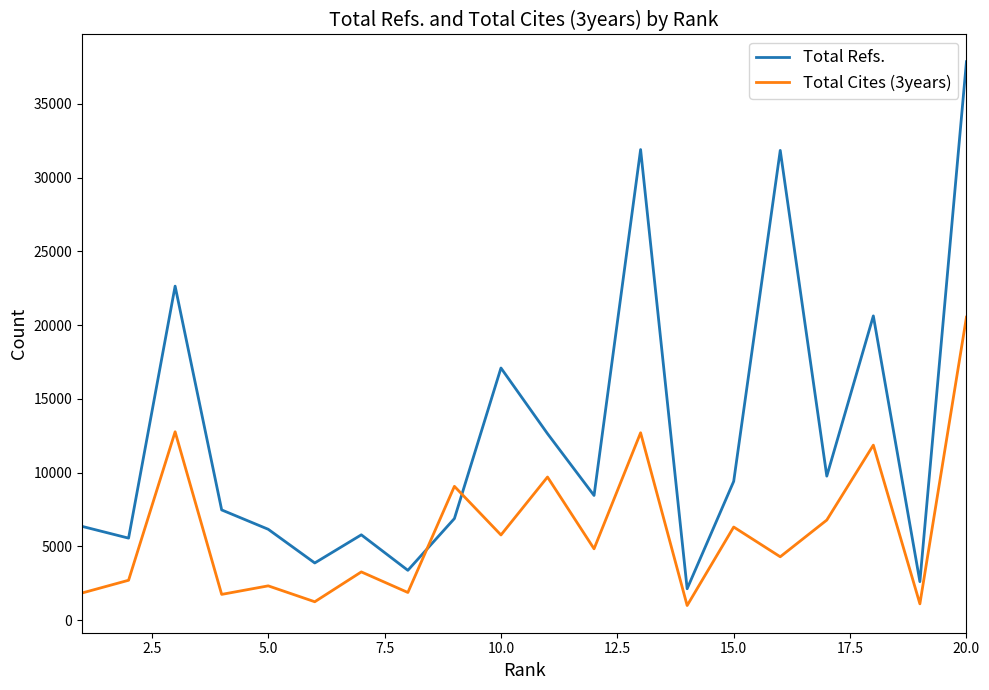

Which series has the largest total across all categories?

Total Refs.